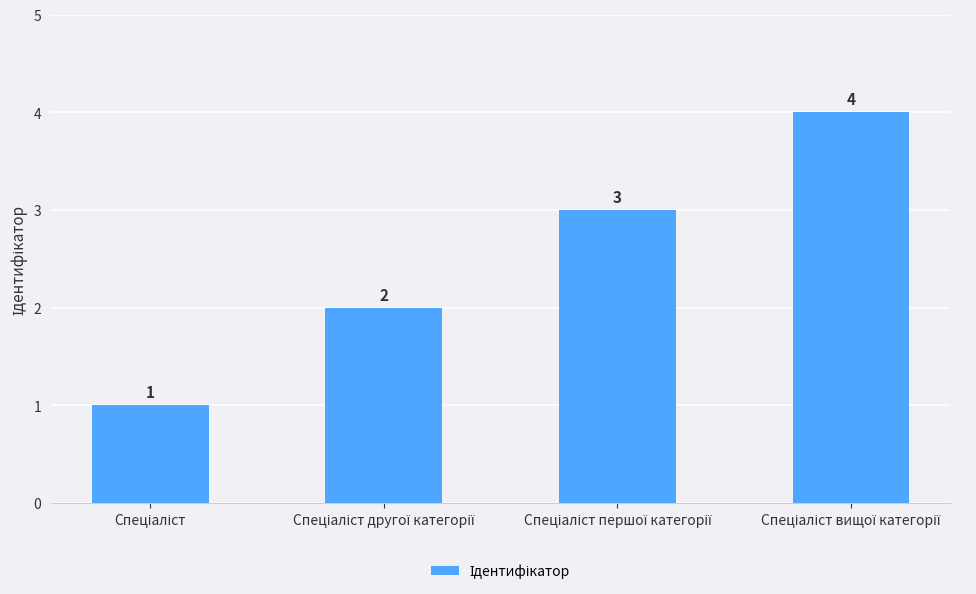

What is the value of the 1st bar from the left?

1